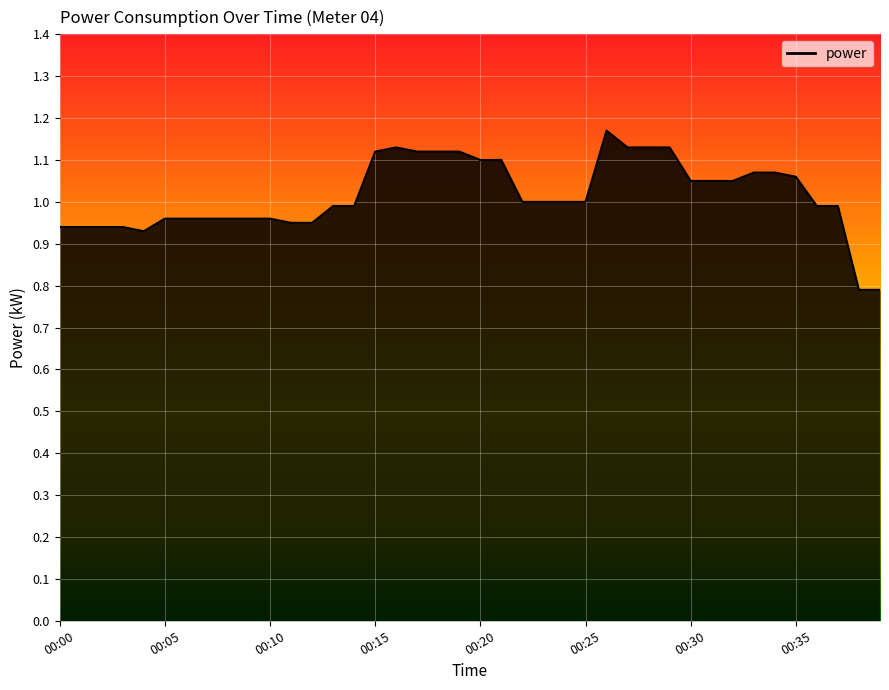

What is the difference between the maximum and minimum values?

0.4